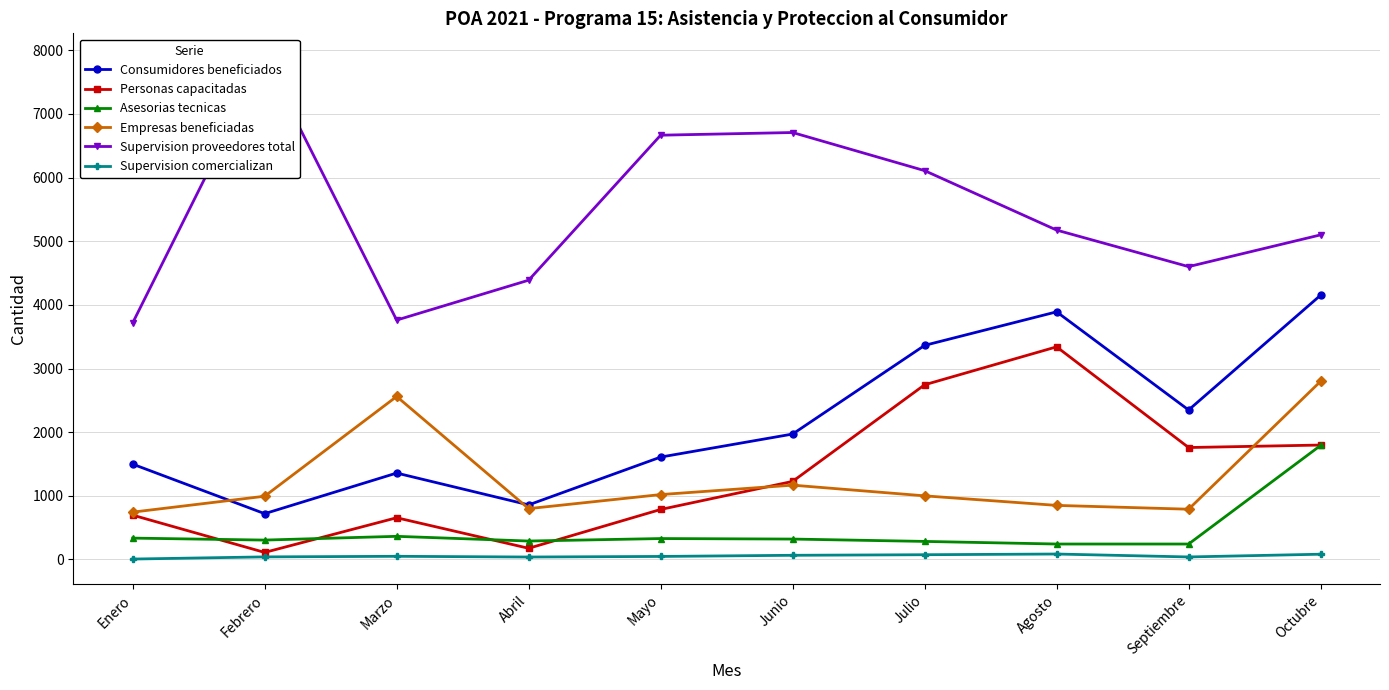

Where is the first local maximum for Empresas beneficiadas?

Marzo